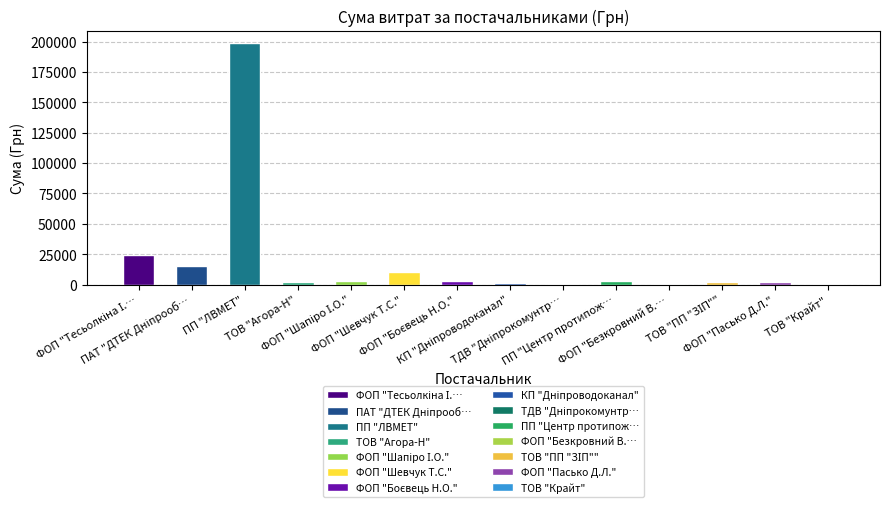

Are the bars horizontal?

No